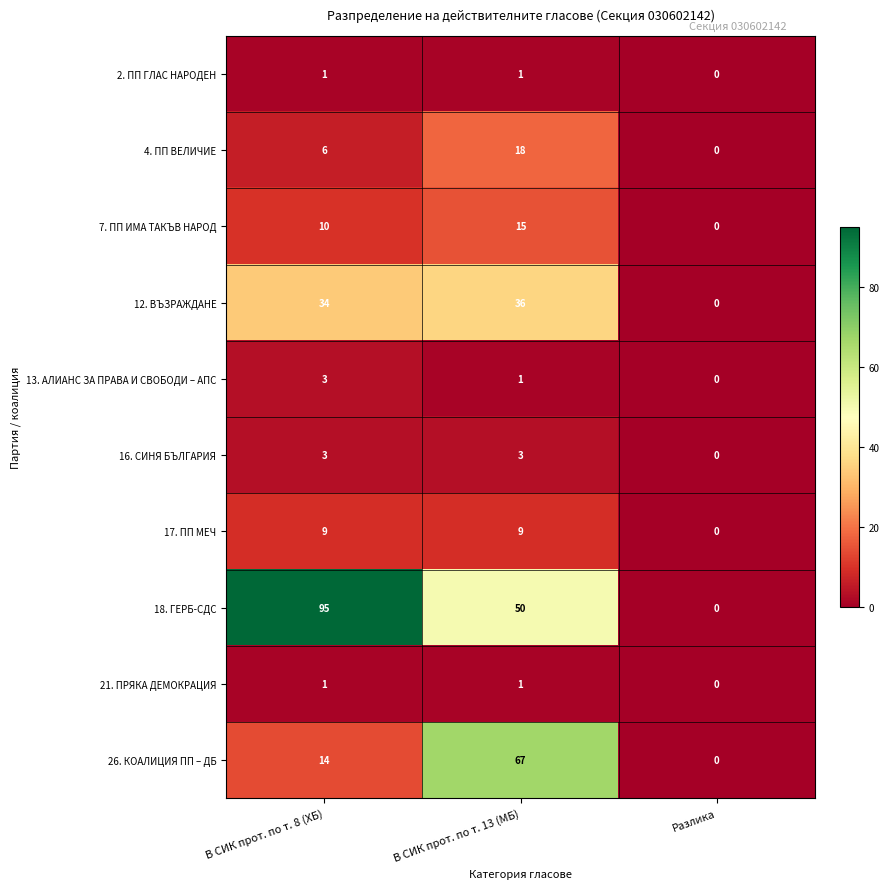

Between В СИК прот. по т. 8 (ХБ) and В СИК прот. по т. 13 (МБ), which series saw the biggest shift?

26. КОАЛИЦИЯ ПП – ДБ